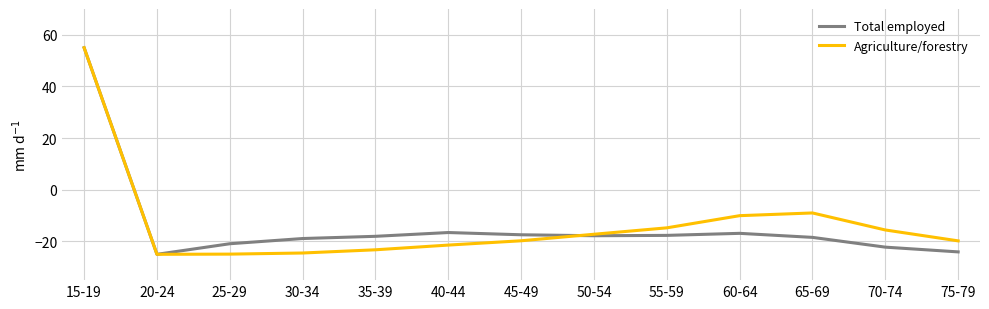

In Total employed, how many points are lower than both neighbors (excluding endpoints)?

2